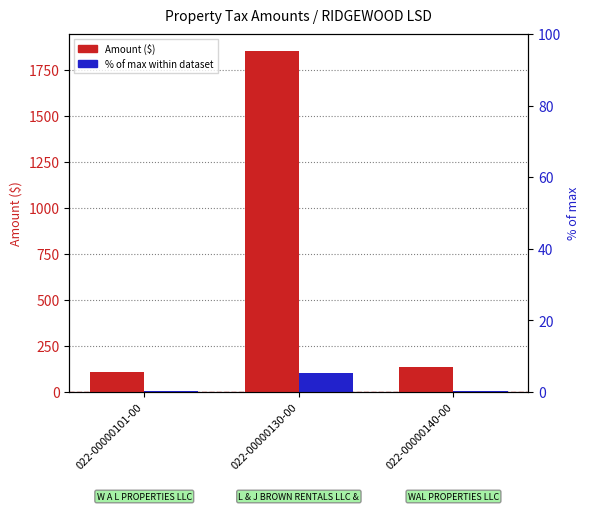

The value of % of max within dataset at 022-00000101-00 is 5.7. True or false?

True